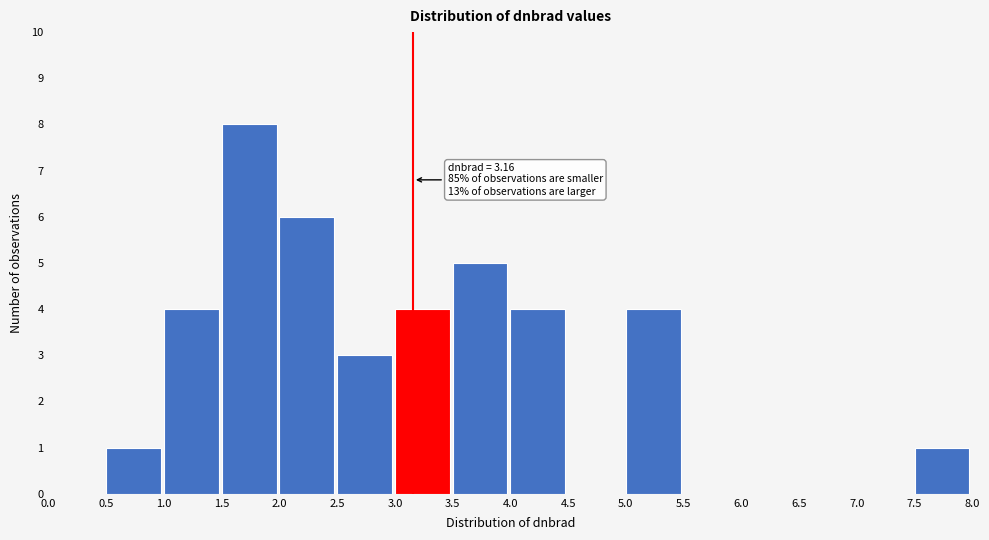

Which range on the x-axis has the tallest bar?

1.5 to 2.0